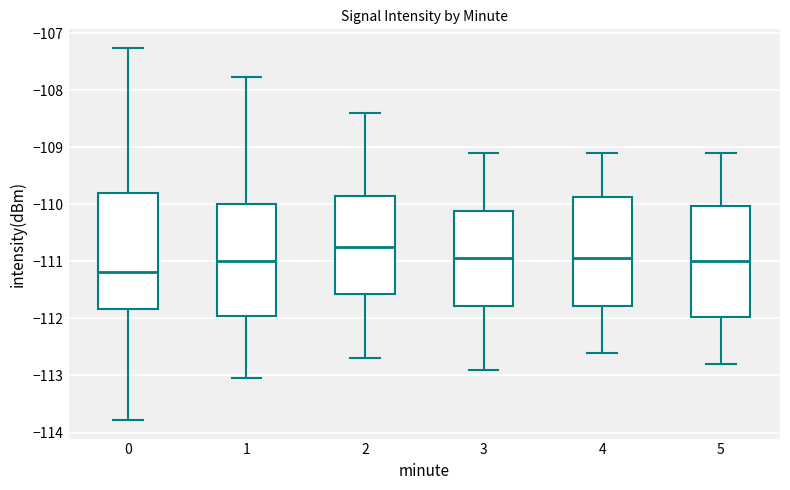

Reading left to right, transcribe this box plot: for each box, give where its median line is, the range the box spans, and where its two whiskers end, as read against the y-axis. The values are not printed on the chart, so give them approximately, as read against the axis.

0: median -111.2, box -111.8 to -109.8, whiskers -113.8 to -107.3
1: median -111.0, box -111.9 to -110.0, whiskers -113.0 to -107.8
2: median -110.7, box -111.6 to -109.8, whiskers -112.7 to -108.4
3: median -110.9, box -111.8 to -110.1, whiskers -112.9 to -109.1
4: median -110.9, box -111.8 to -109.9, whiskers -112.6 to -109.1
5: median -111.0, box -112.0 to -110.0, whiskers -112.8 to -109.1